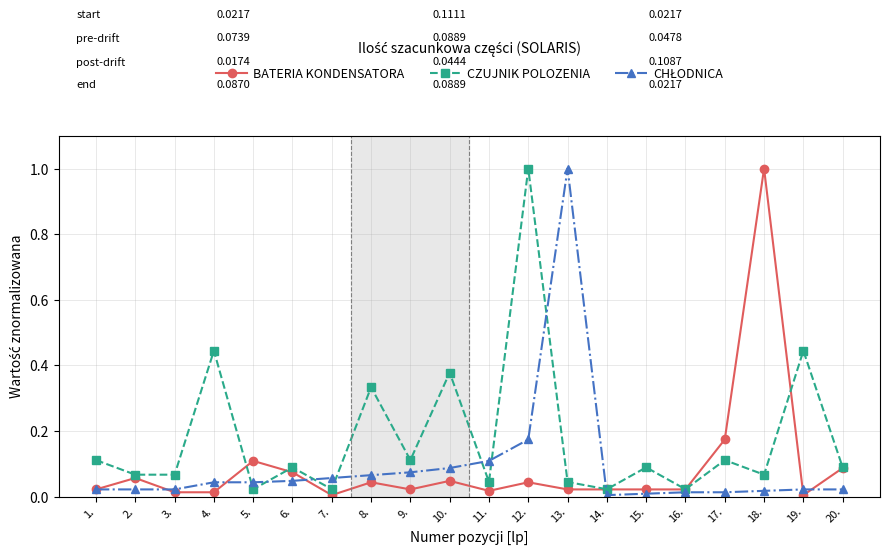

What is the difference between the maximum and second lowest values in the CZUJNIK POLOZENIA series?

1.0